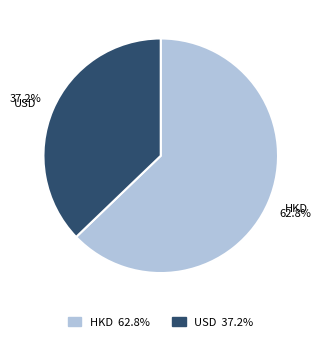

What percentage do USD and HKD together represent?

100.0%